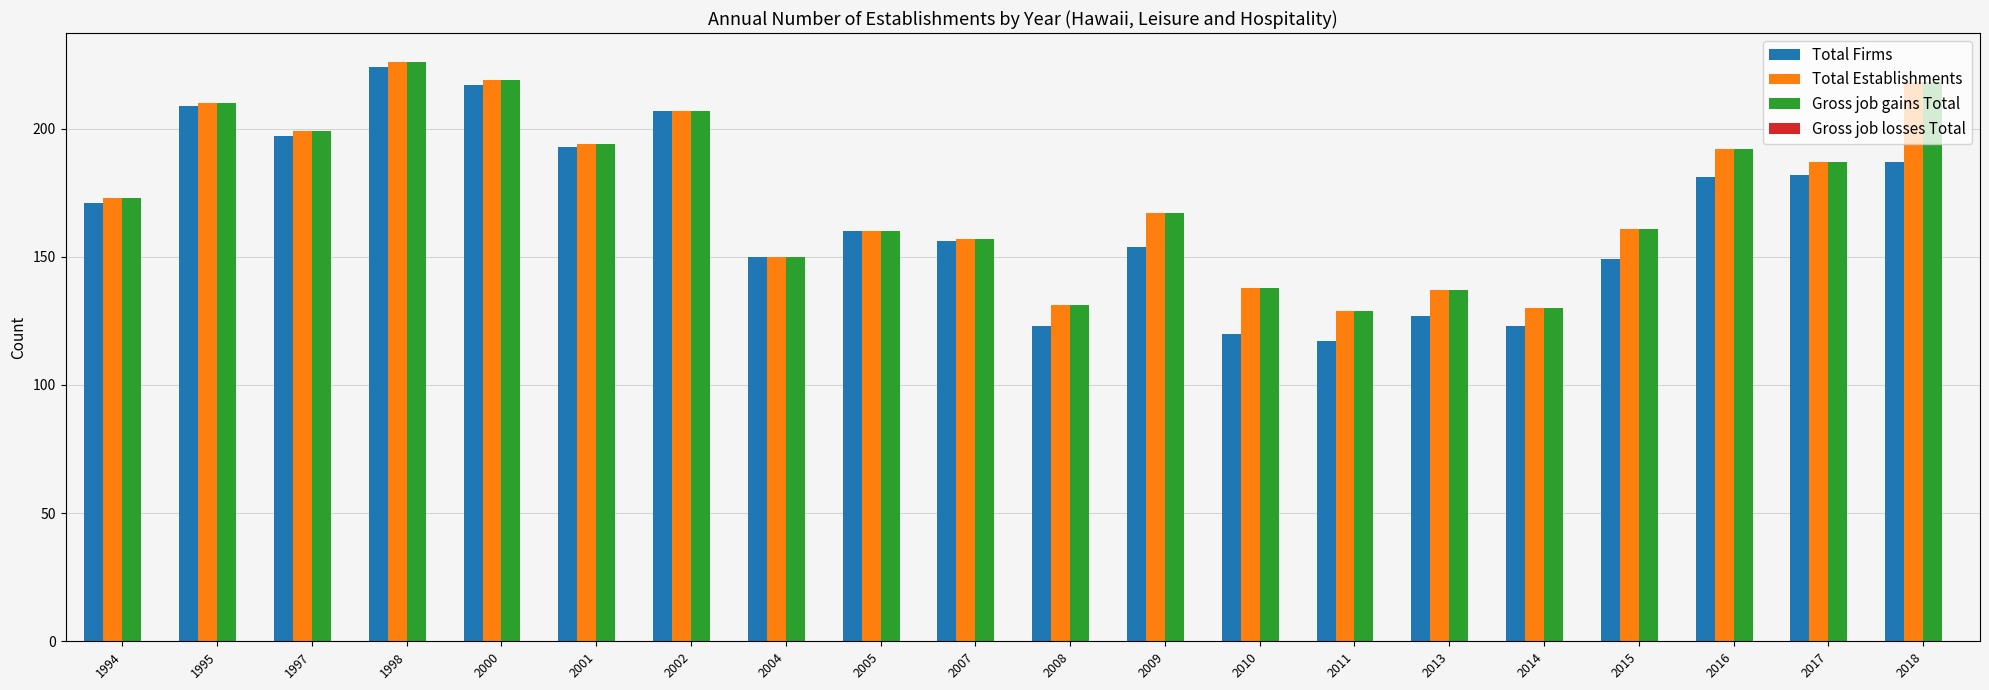

Which series has the widest spread of values?

Total Firms